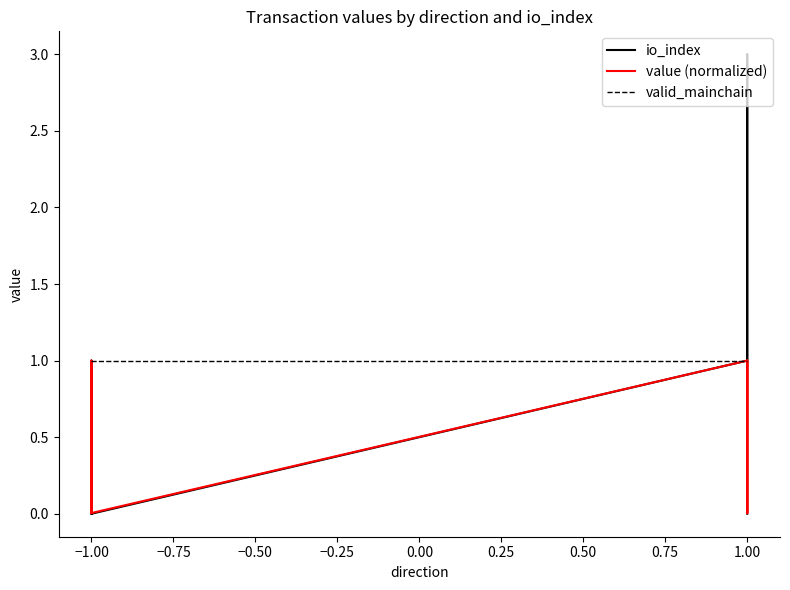

At which label does value (normalized) reach its peak?

−1.00